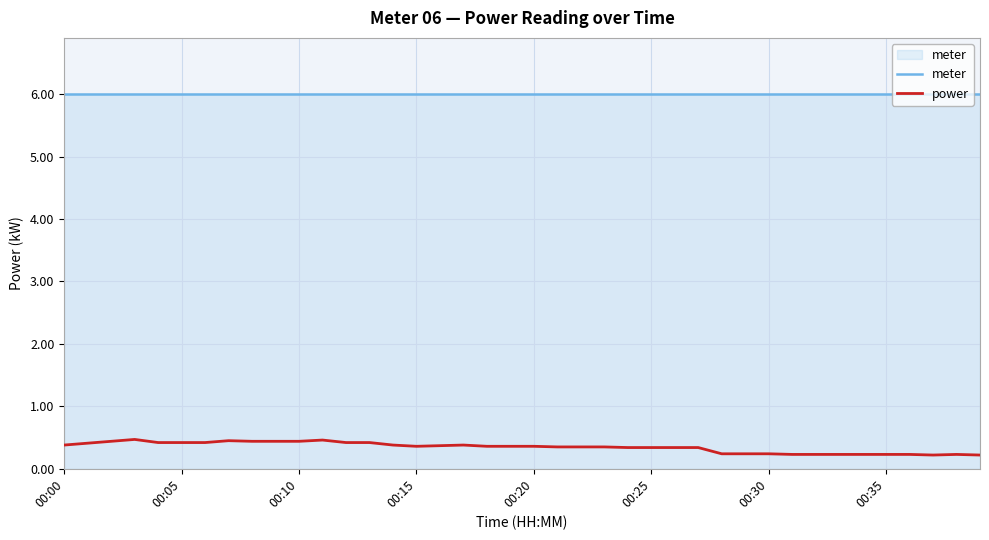

List the series in order of their peak value, lowest first.

power, meter